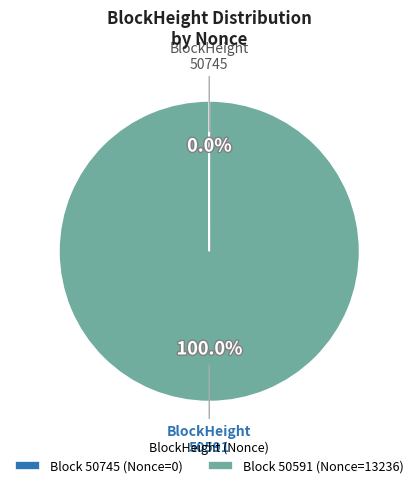

To the nearest percent, what is the difference between the largest and smallest slice percentages?

100%